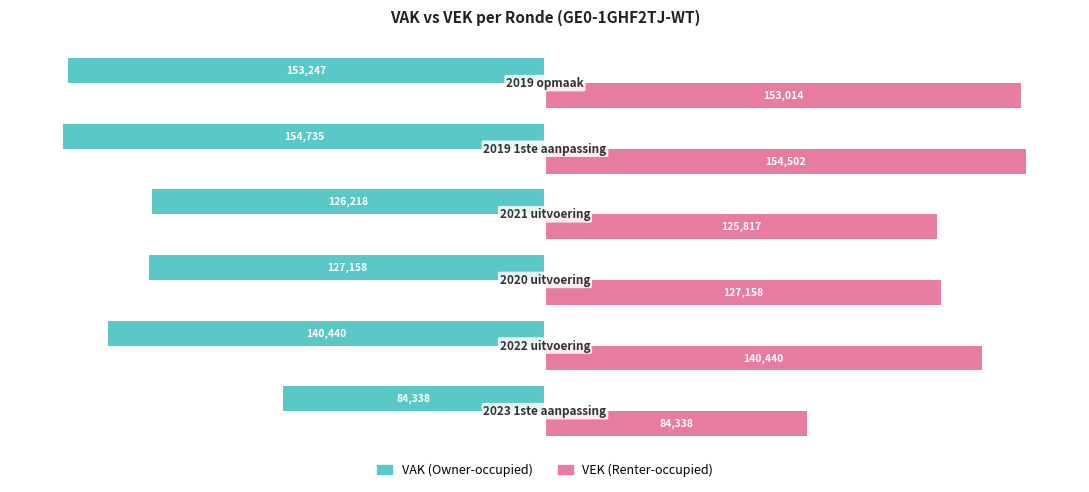

What are all the series names shown in the legend?

VAK (Owner-occupied), VEK (Renter-occupied)